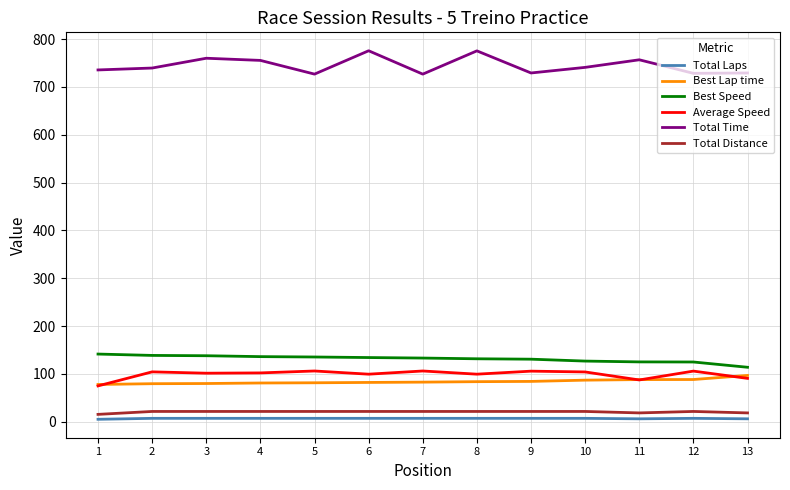

What is the highest value of the Average Speed series?

106.0